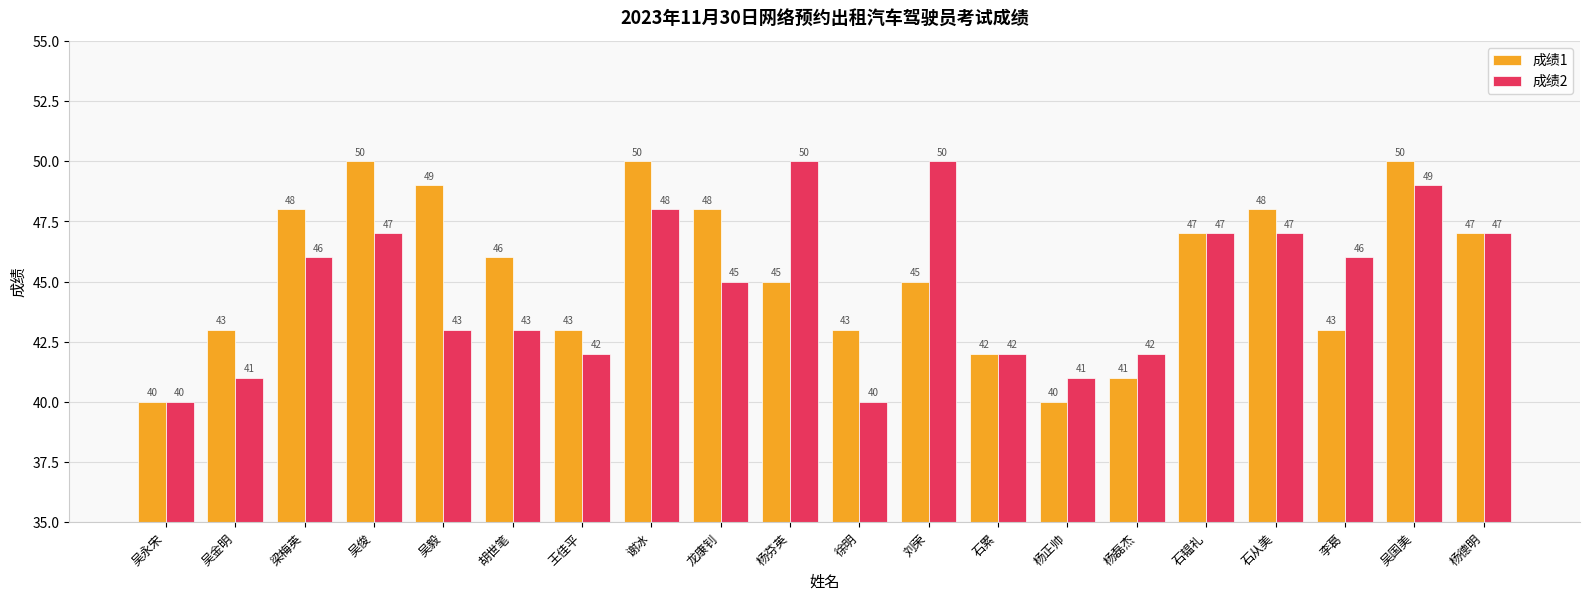

What is the minimum value shown in the chart?

40